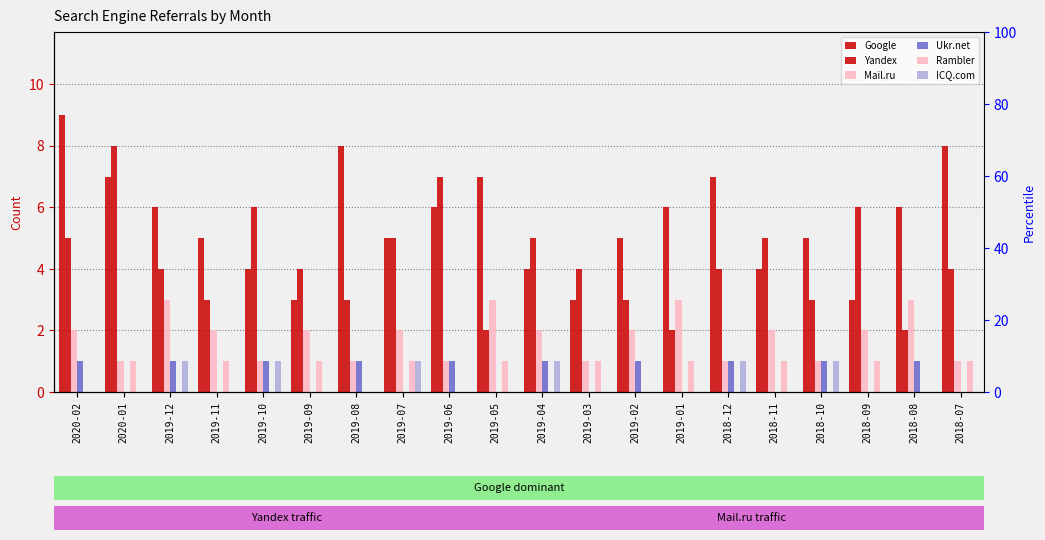

Count the number of data series in this chart.

6